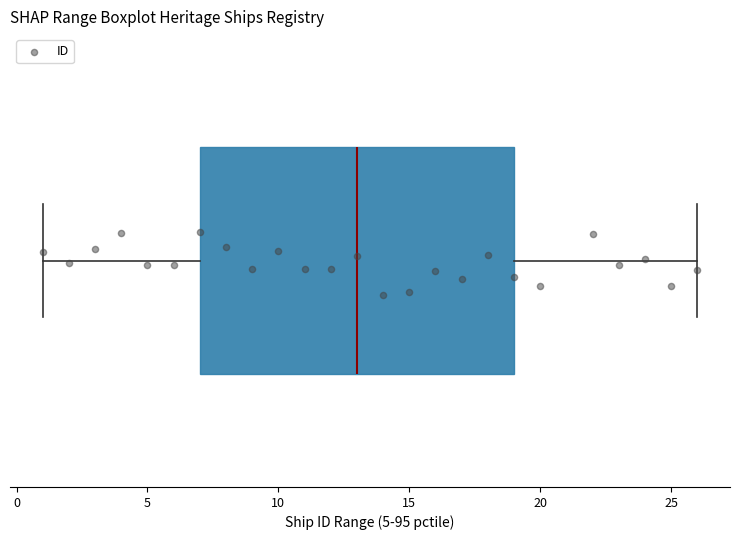

Where is the right edge of the box on the x-axis? The values are not printed on the chart, so give them approximately, as read against the axis.

19